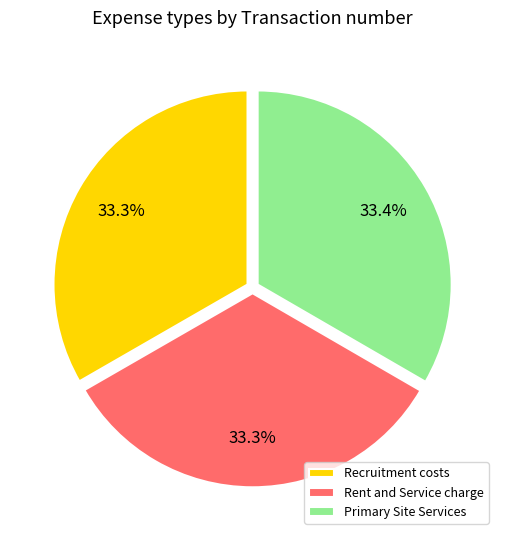

How many slices are in this pie chart?

3